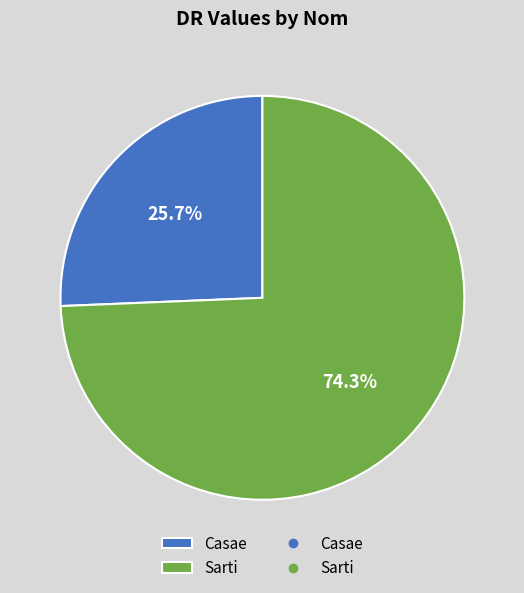

Which category has the biggest portion of the pie?

Sarti